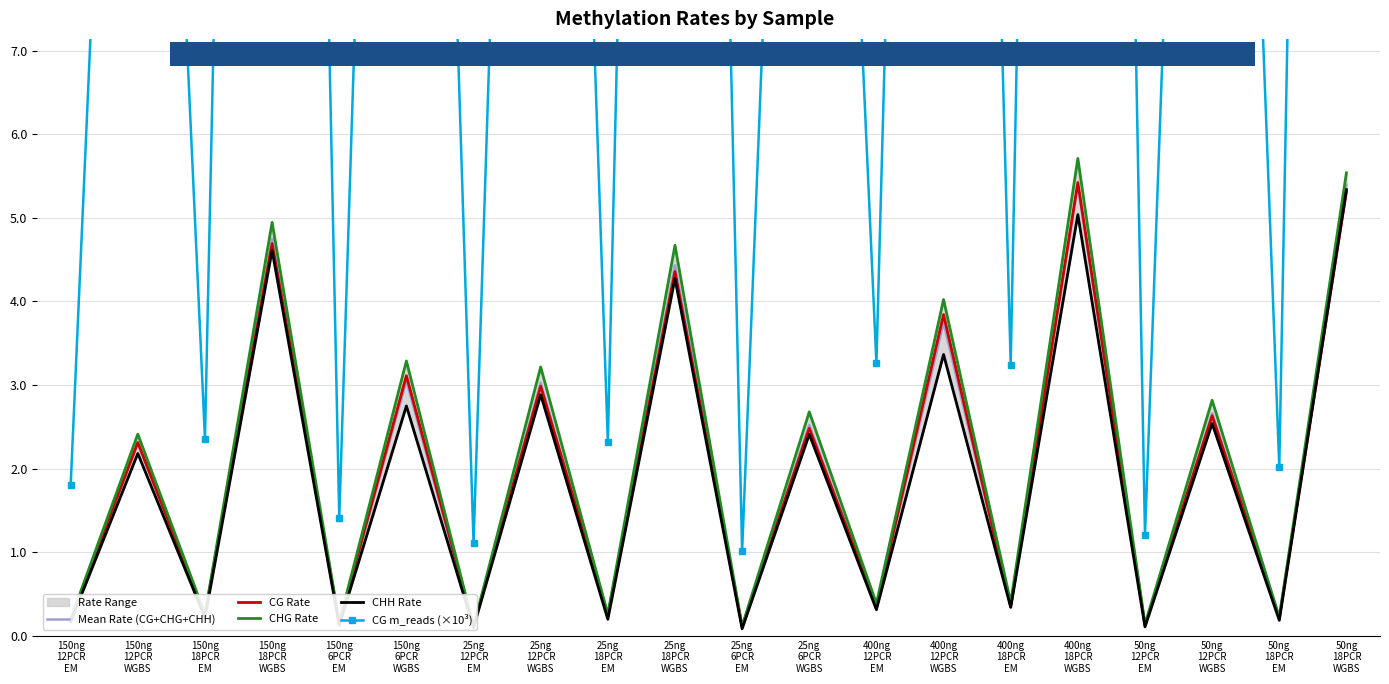

At which label is Mean Rate (CG+CHG+CHH) closest to 2?

150ng
12PCR
WGBS